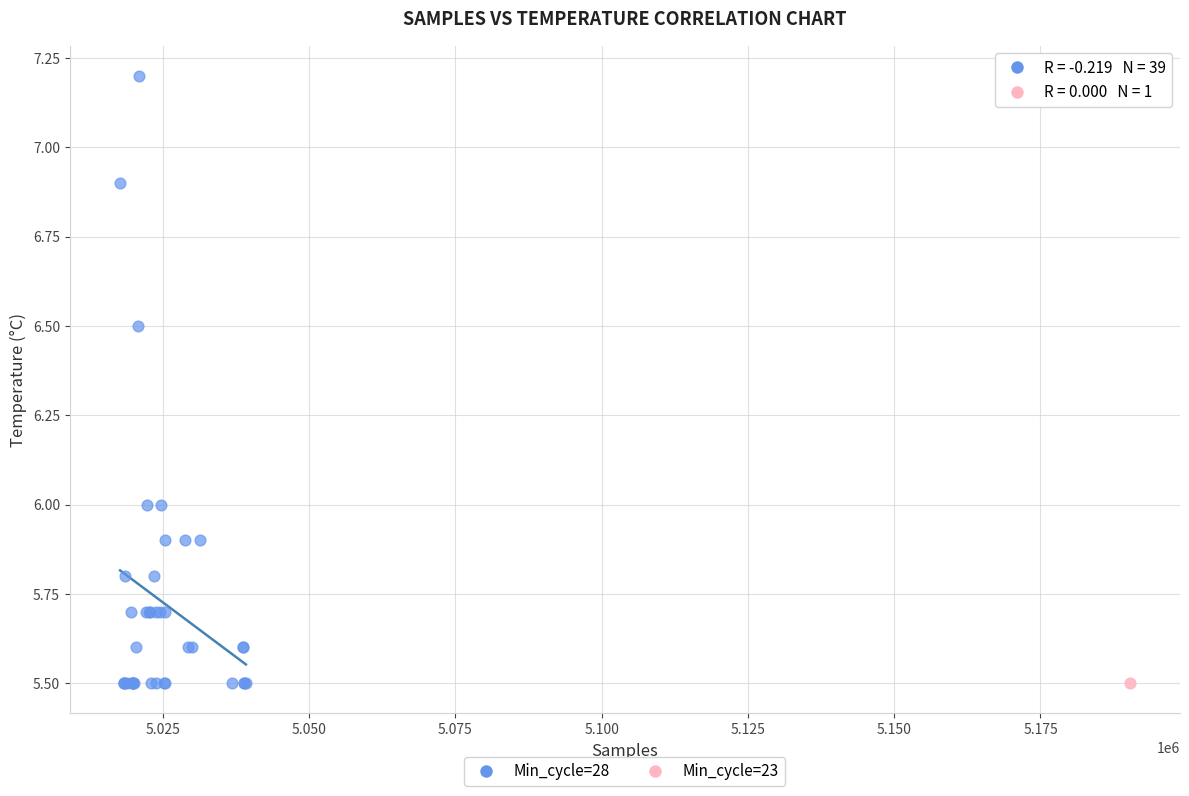

What are all the series names shown in the legend?

Min_cycle=28, Min_cycle=23